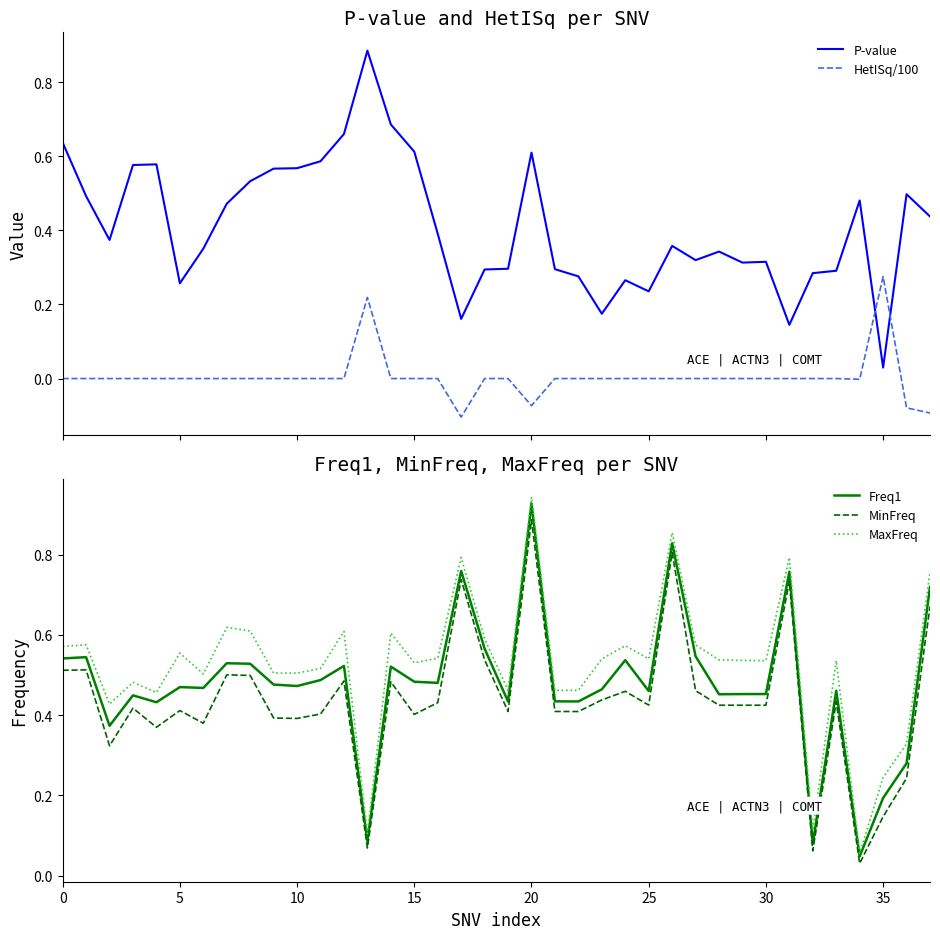

What is the label of the 18th point from the right?

20